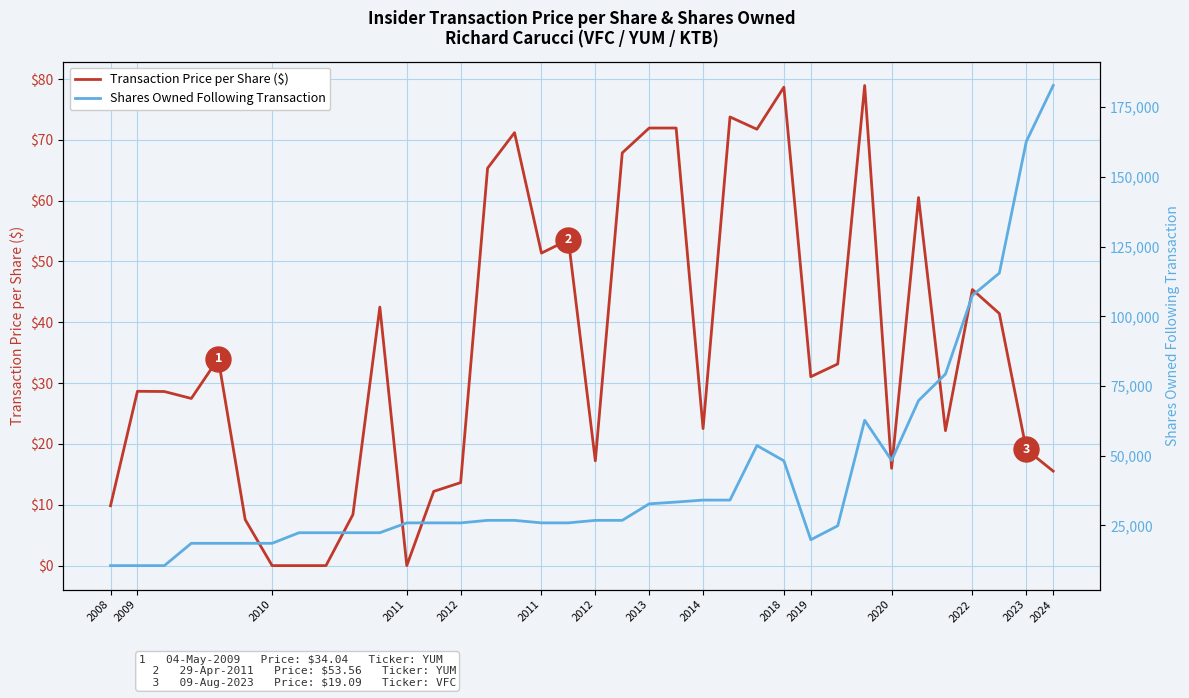

What is the value of the Transaction Price per Share ($) point at the 21st from the left?

71.9